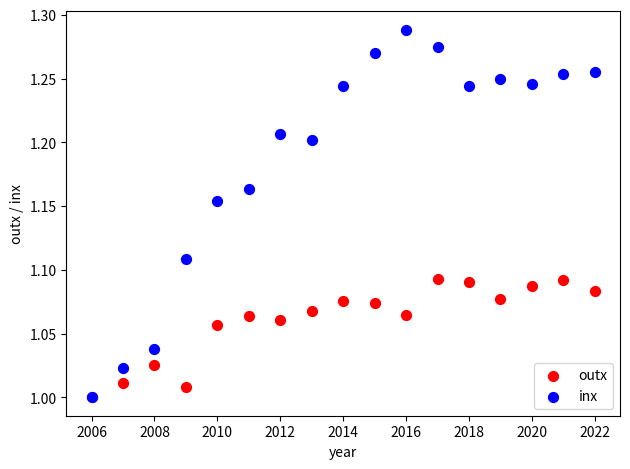

What are all the series names shown in the legend?

outx, inx